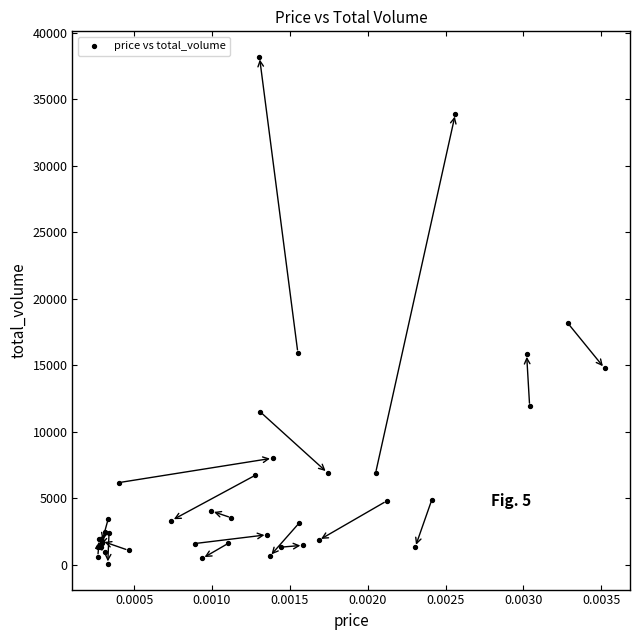

What Y value in the scatter plot is closest to 19109?

18164.3